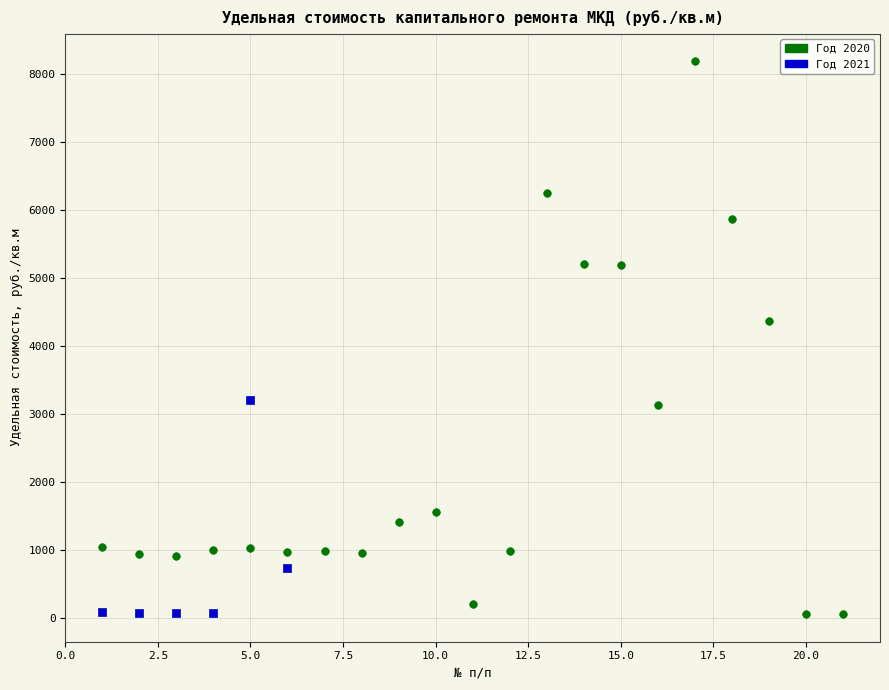

Which series reaches the maximum Y coordinate?

Год 2020